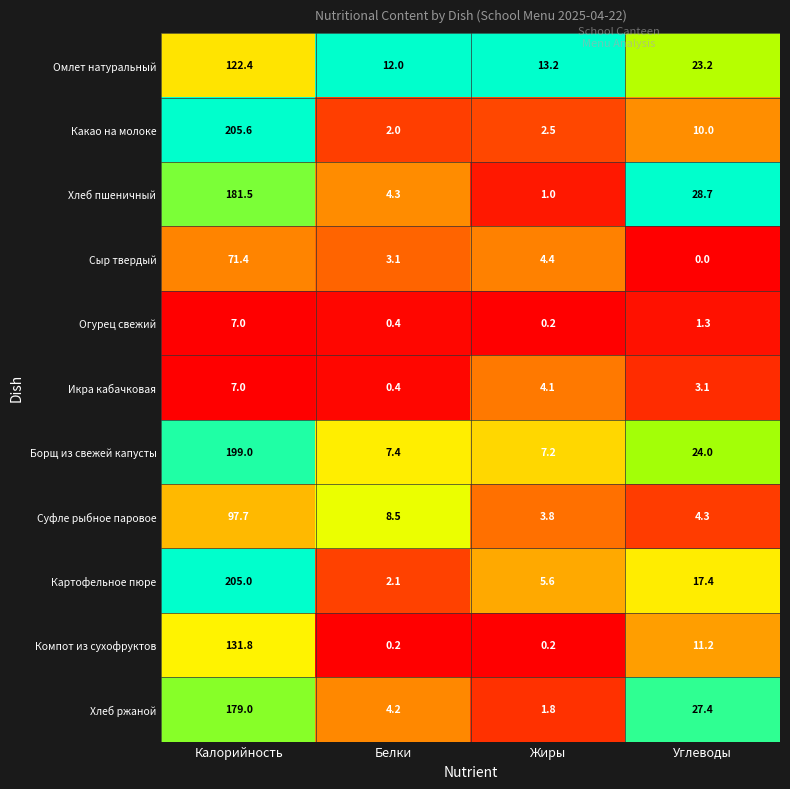

What is the difference between the second highest and second lowest values in the Огурец свежий series?

0.9